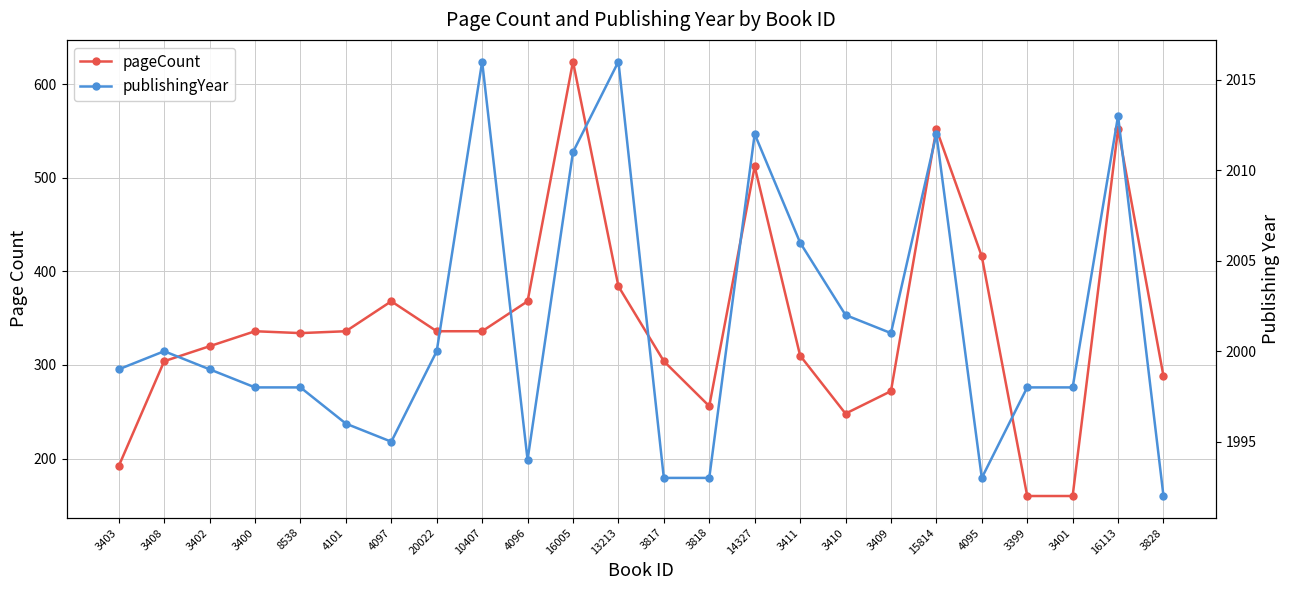

Which series has the largest total across all categories?

publishingYear